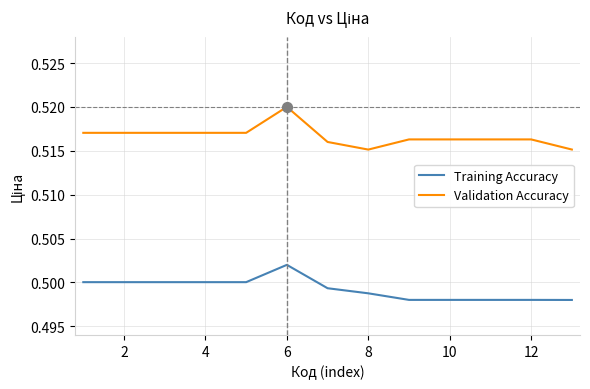

At how many categories does at least one series exceed 0?

13